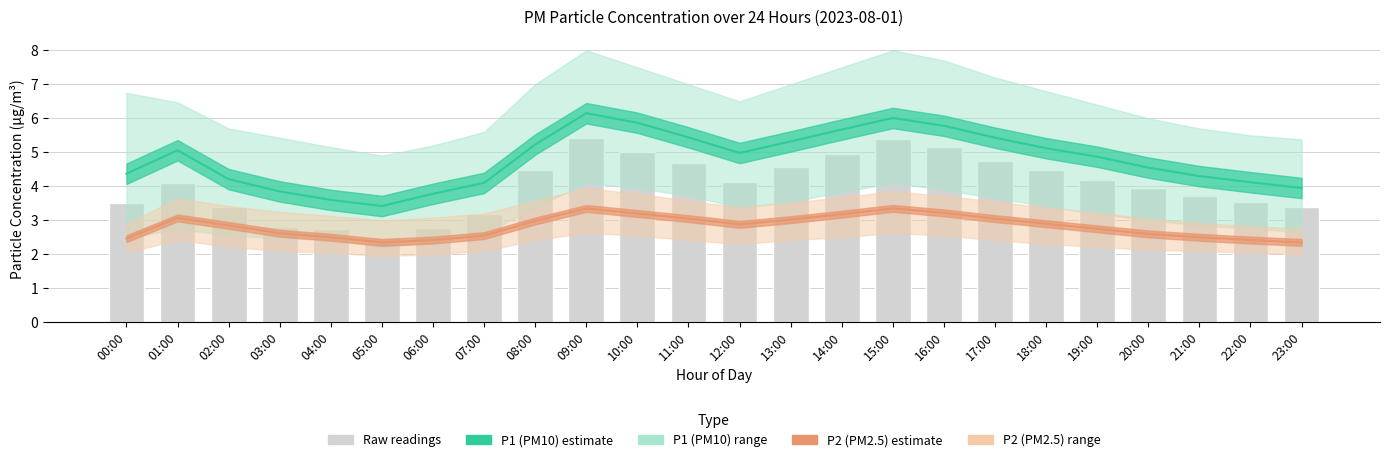

What is the sum of all values?

96.8